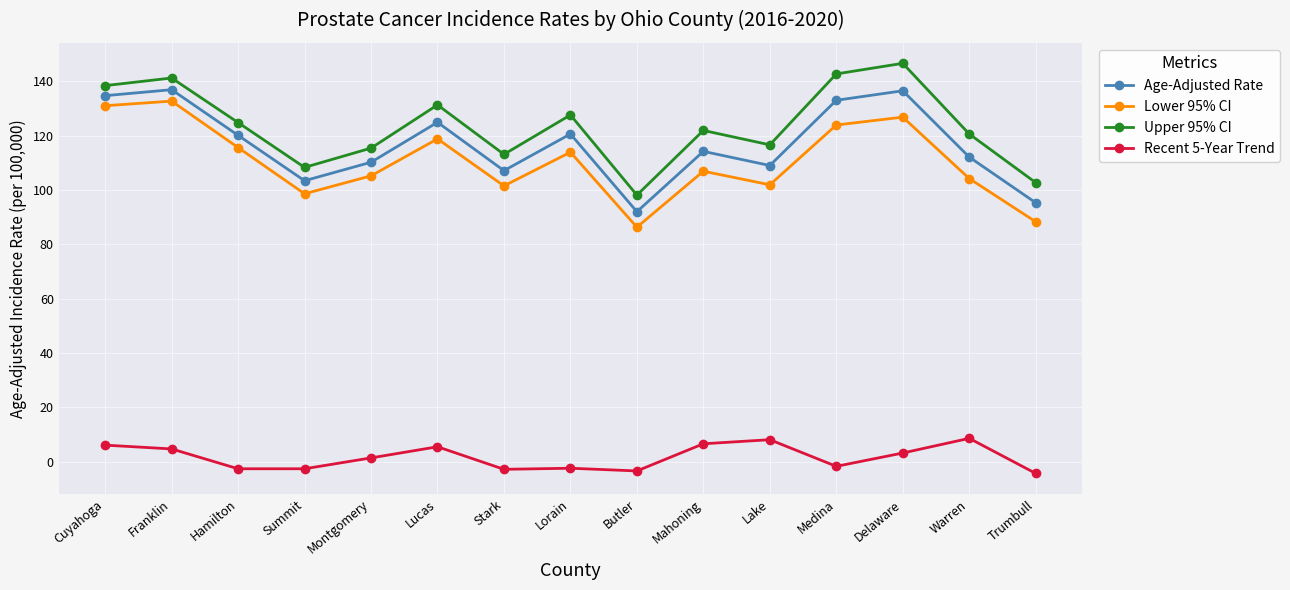

What is the sum of all Age-Adjusted Rate values?

1750.0